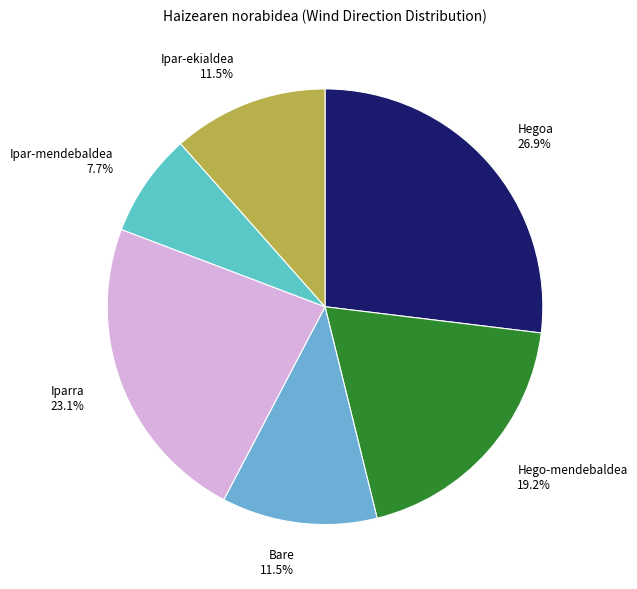

What percentage is the Hego-mendebaldea slice, to the nearest percent?

19%